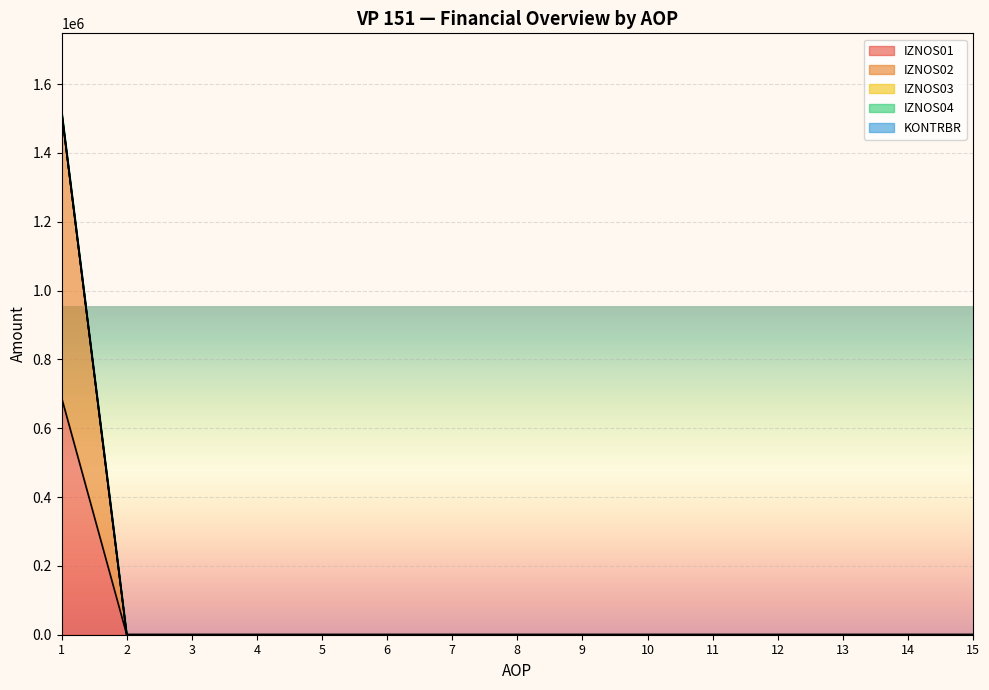

At which label does IZNOS01 reach its peak?

1